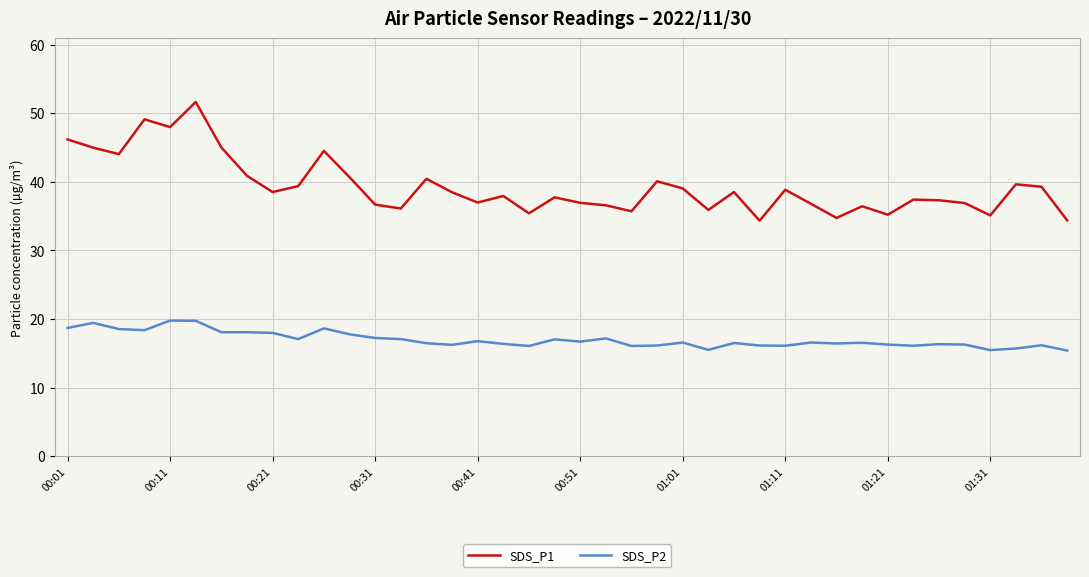

How many lines are shown in the chart?

2